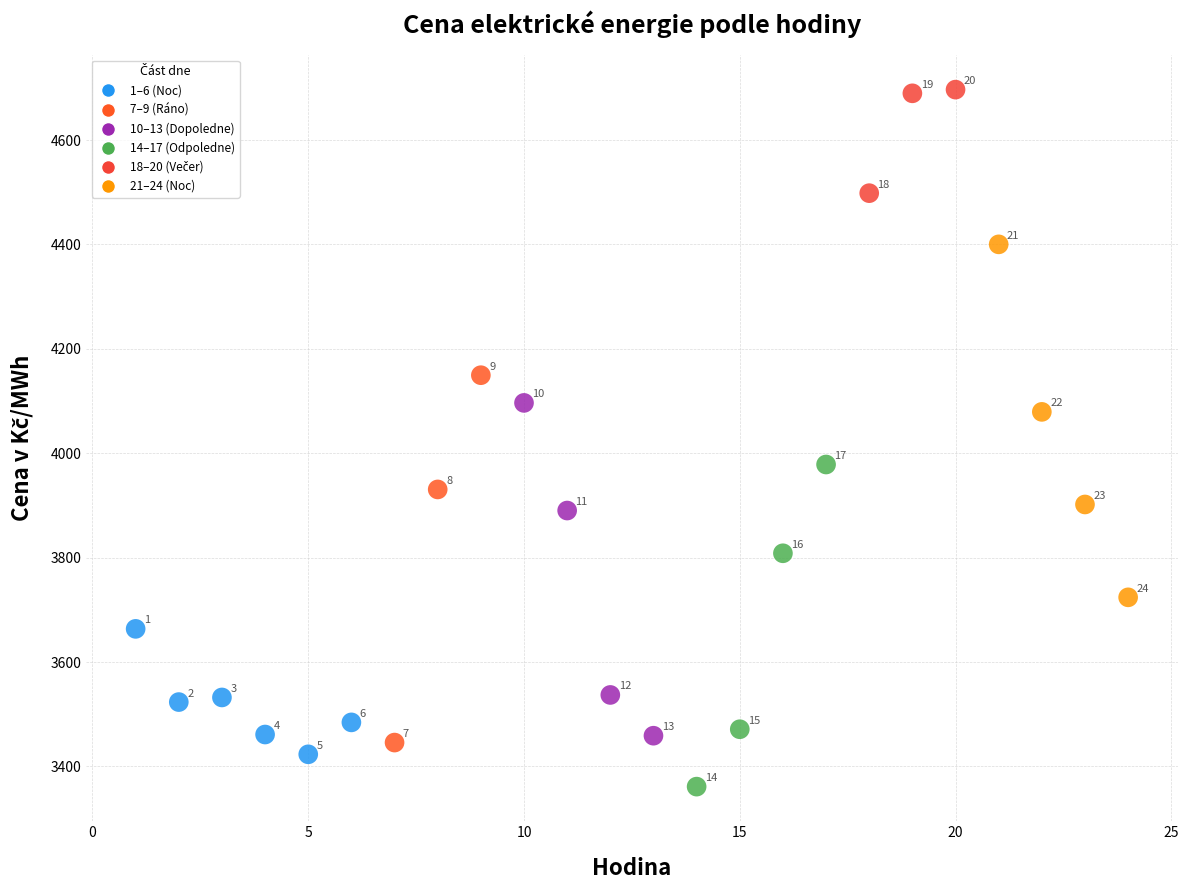

What Y value in the scatter plot is closest to 4028?

3978.4